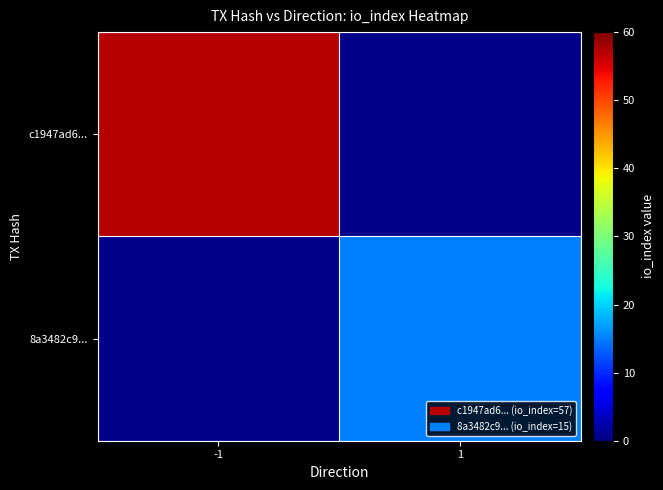

How many data points does each series have?

2